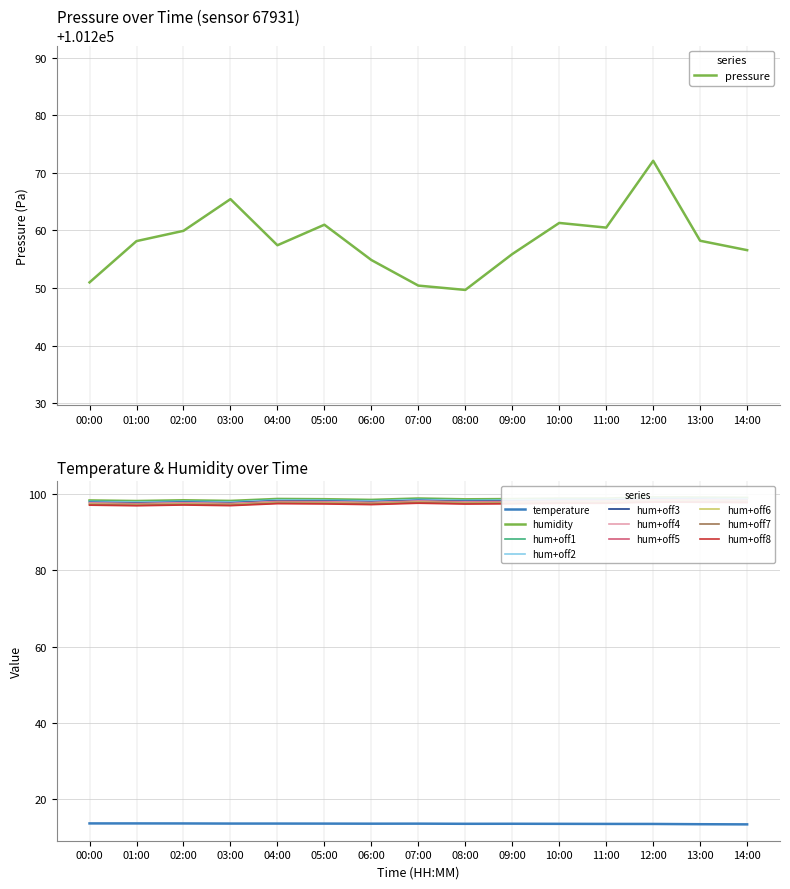

At which label does pressure reach its minimum?

08:00